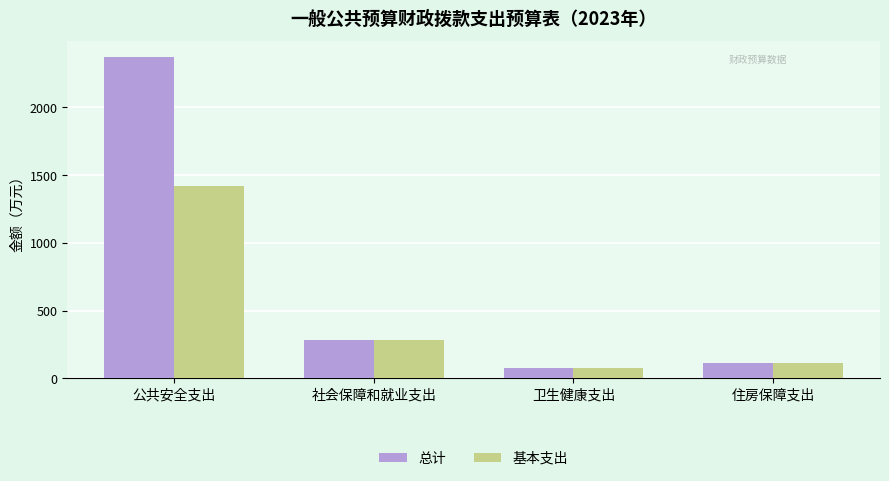

Between 公共安全支出 and 社会保障和就业支出, which series saw the biggest shift?

总计